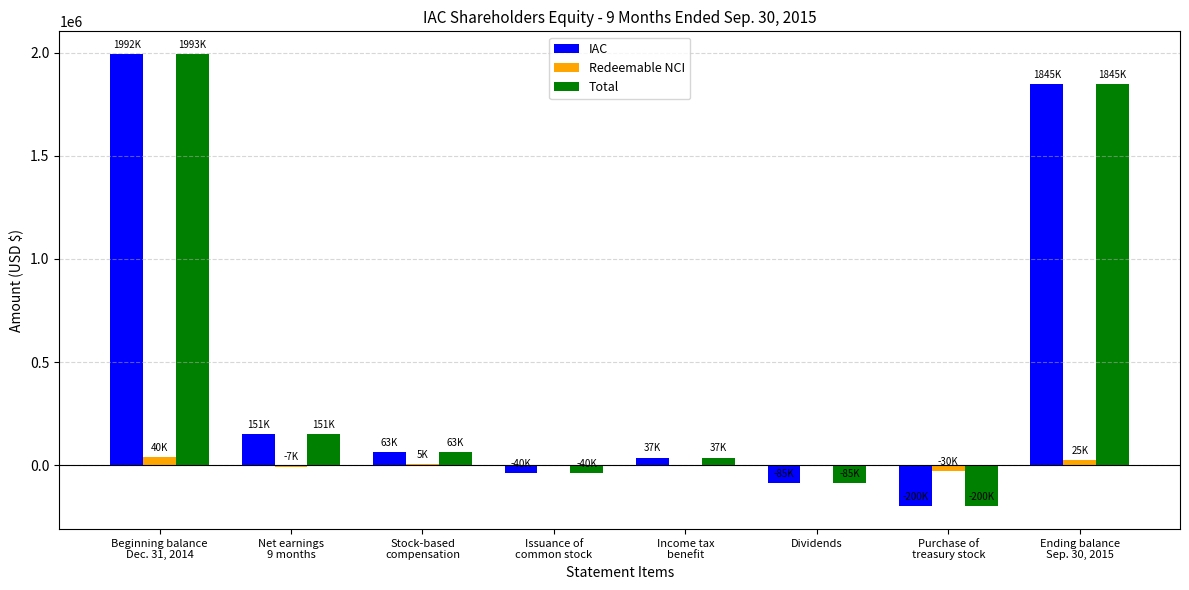

What is the approximate value of Total at Income tax
benefit, to the nearest 50?

37300